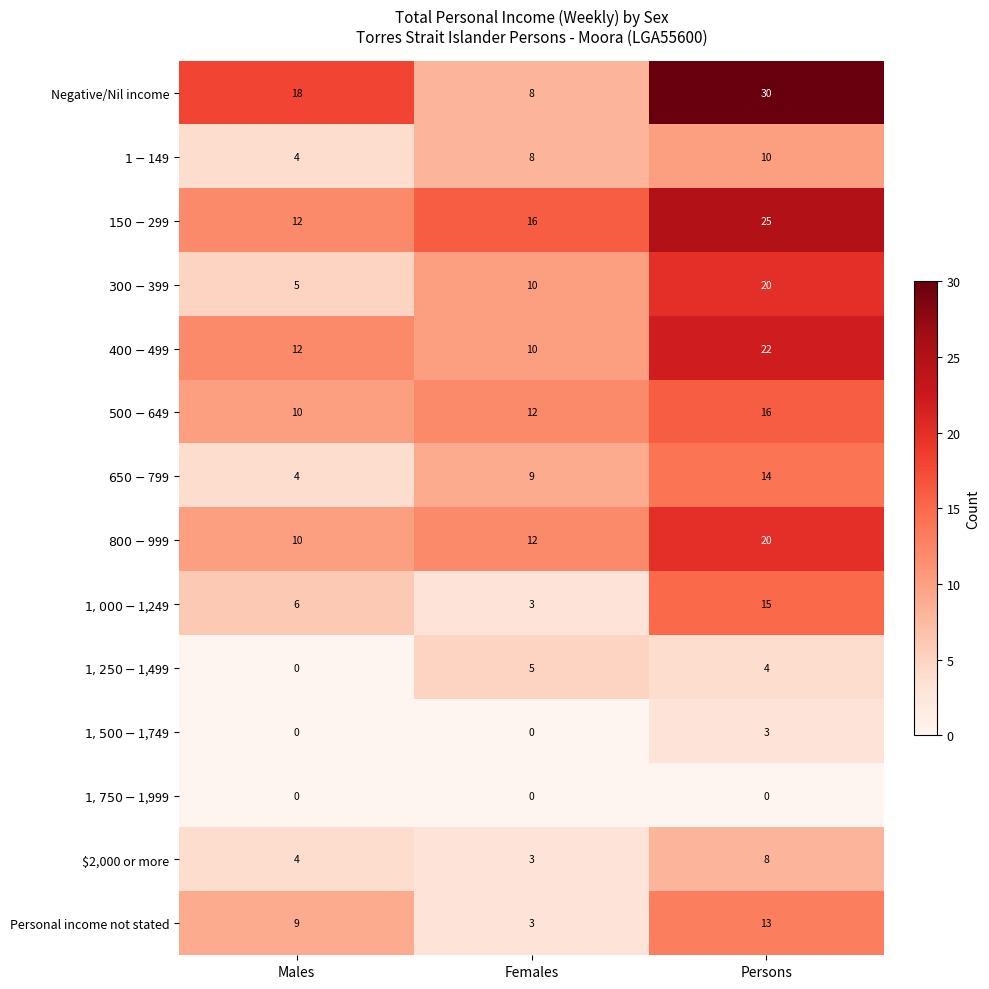

How many data points in Personal income not stated are less than 9?

1